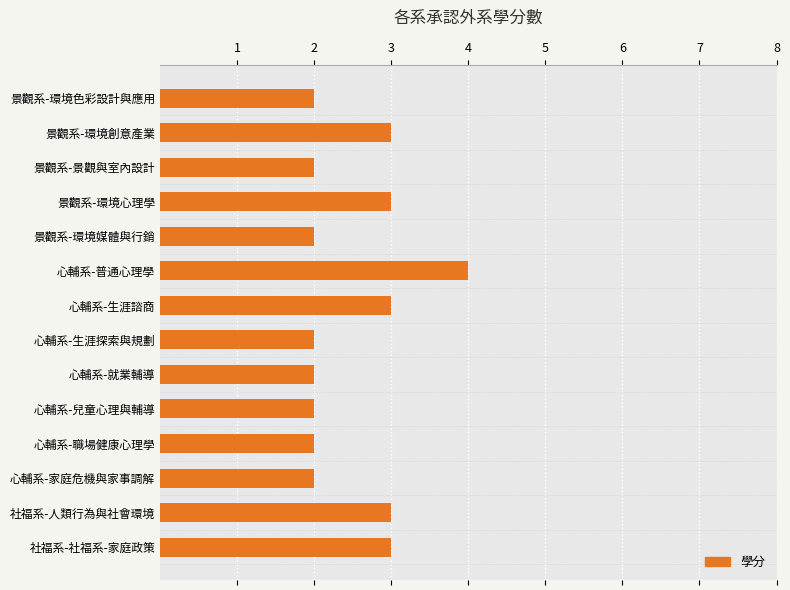

Reading top to bottom, transcribe all the data shown in this chart.

2	3	2	3	2	4	3	2	2	2	2	2	3	3